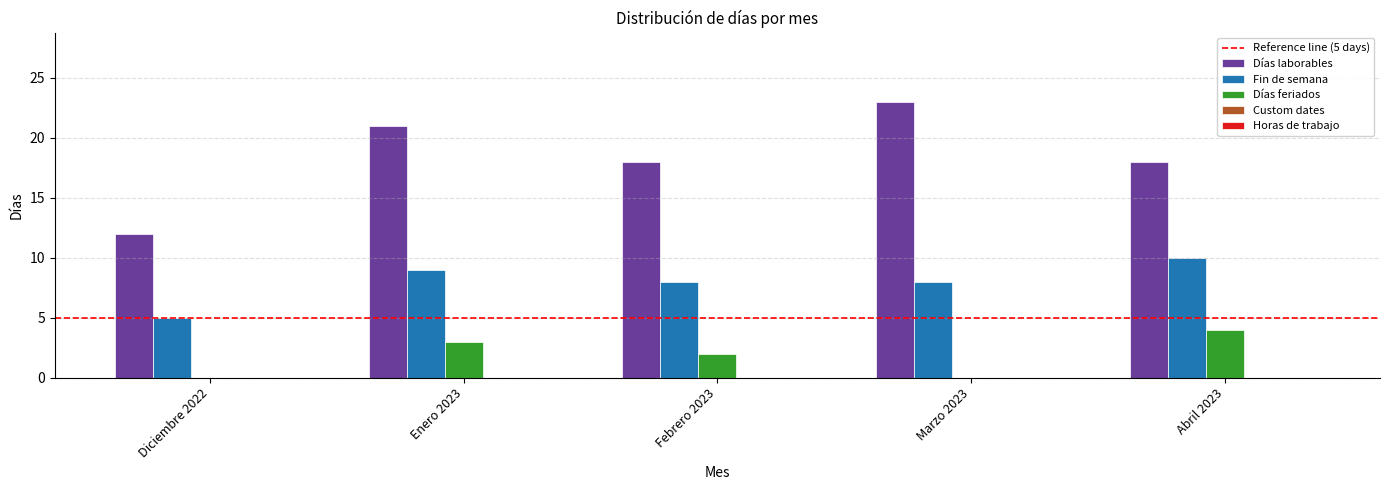

What is the total value across all series at Marzo 2023?

31